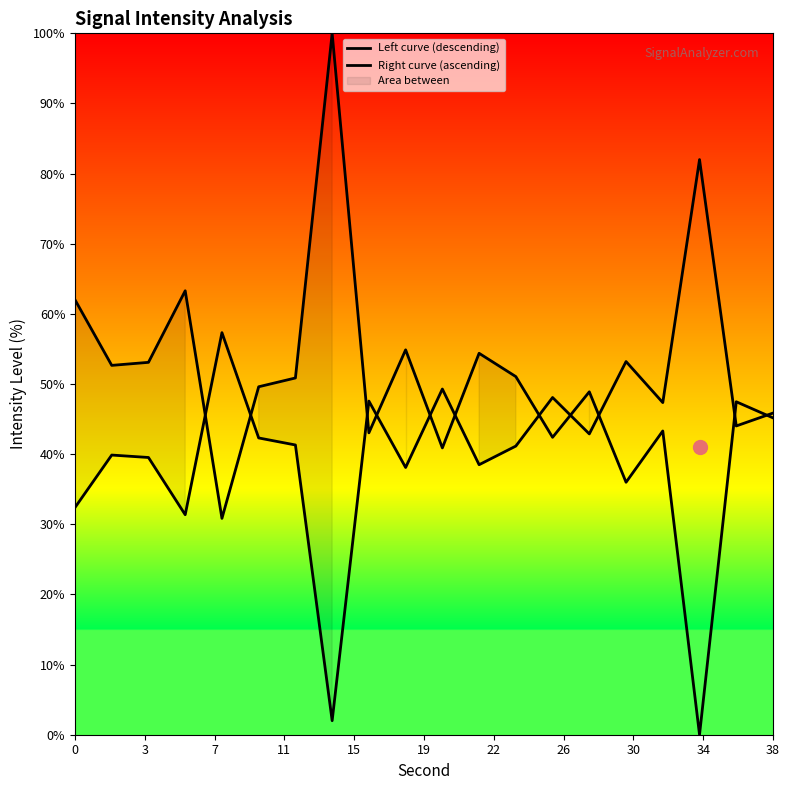

What is the difference between the maximum and minimum values in the Left curve (descending) series?

100.0